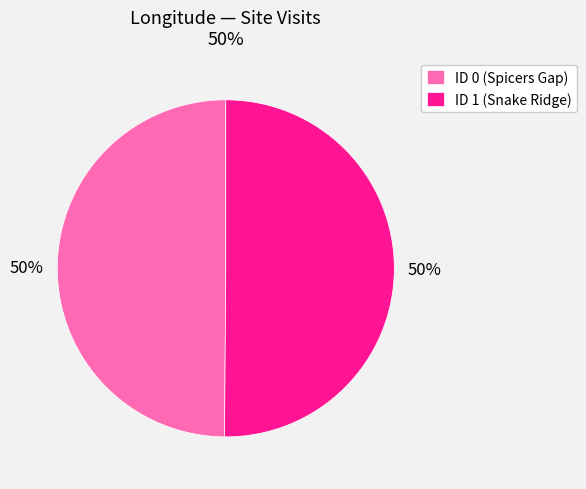

Is the sum of ID 0 (Spicers Gap) and ID 1 (Snake Ridge) greater than half?

Yes